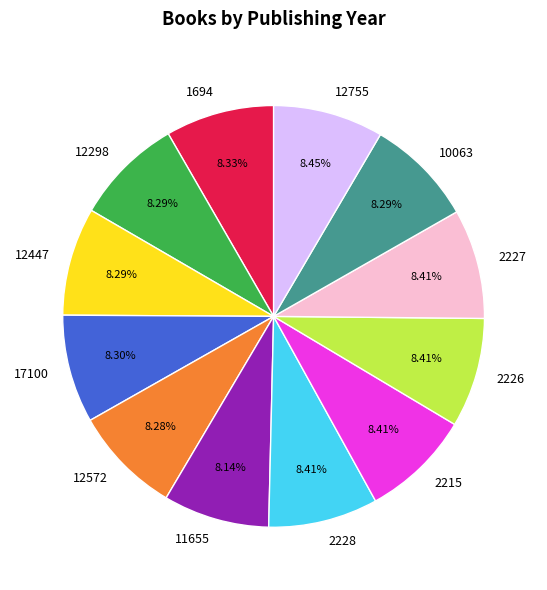

To the nearest percent, what percentage of the pie is 12447?

8%